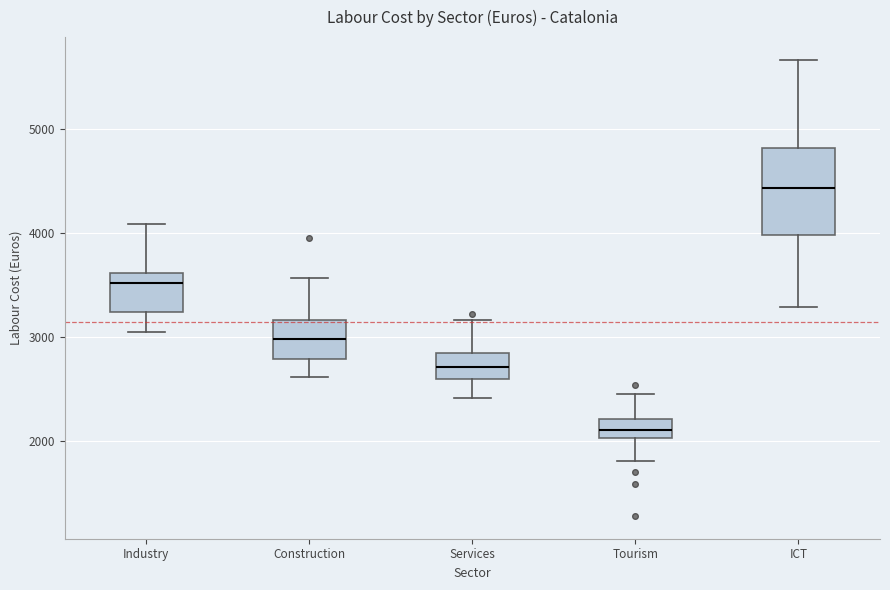

Which box's median line is the lowest?

Tourism